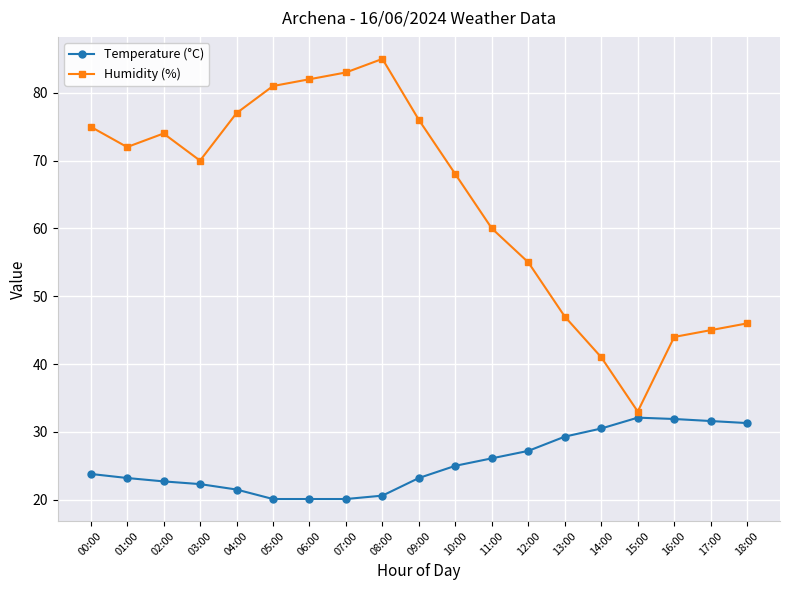

What is the difference between the Temperature (°C) values at 00:00 and 07:00?

3.7